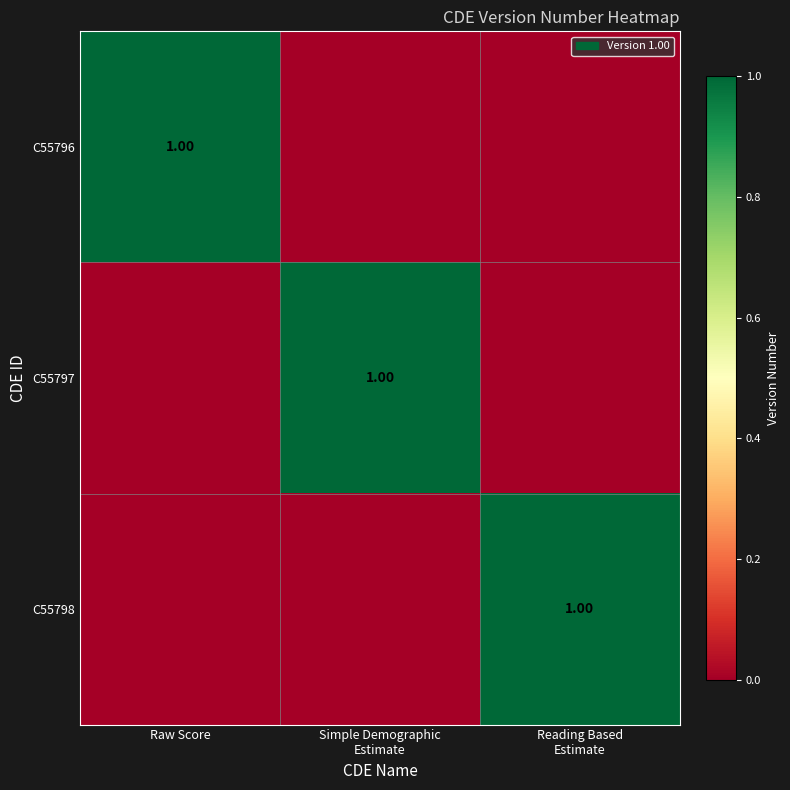

Between Raw Score and Reading Based
Estimate, which is larger?

Raw Score